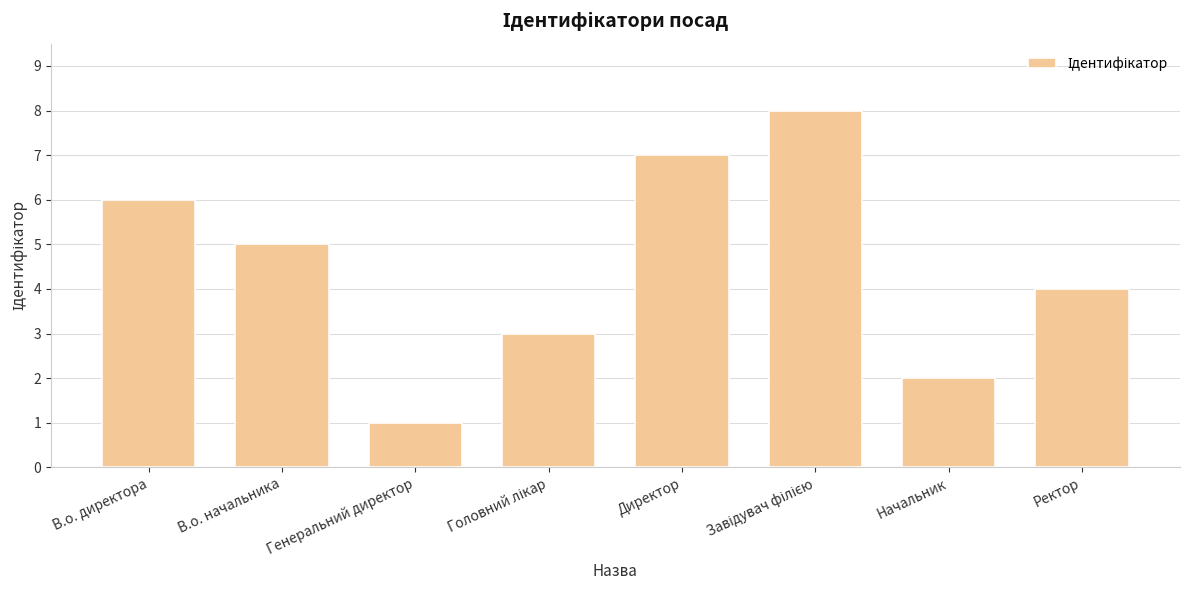

What is the sum of all values?

36